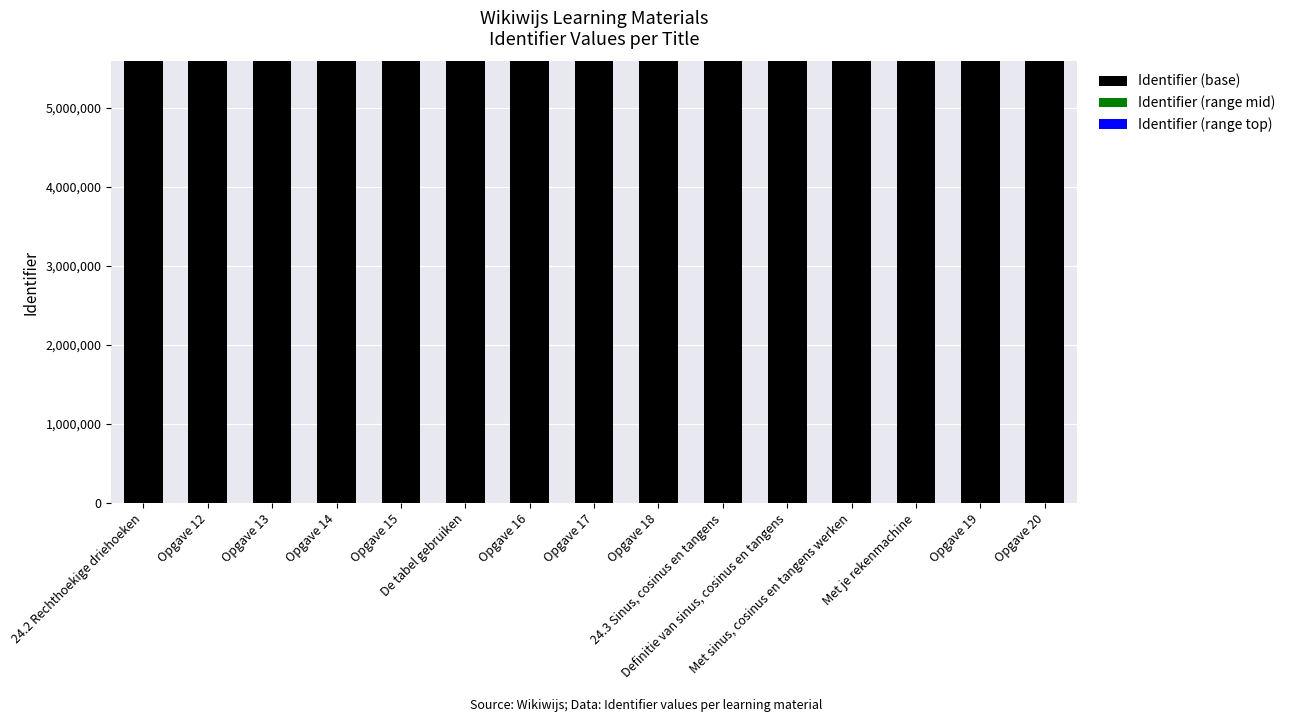

The value of Identifier (range top) at Opgave 13 is 12. True or false?

False